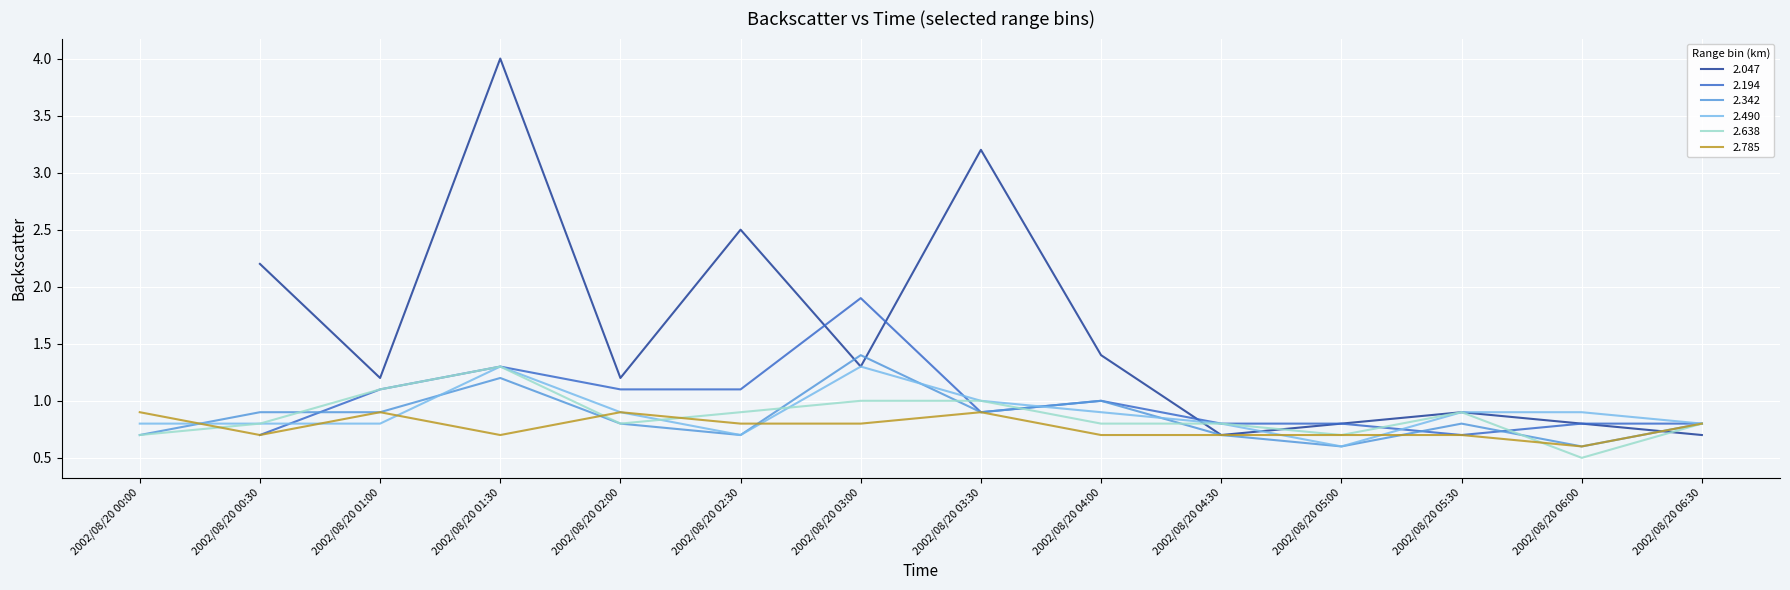

The 2.785 series shows 0.7 at 2002/08/20 05:00. True or false?

True